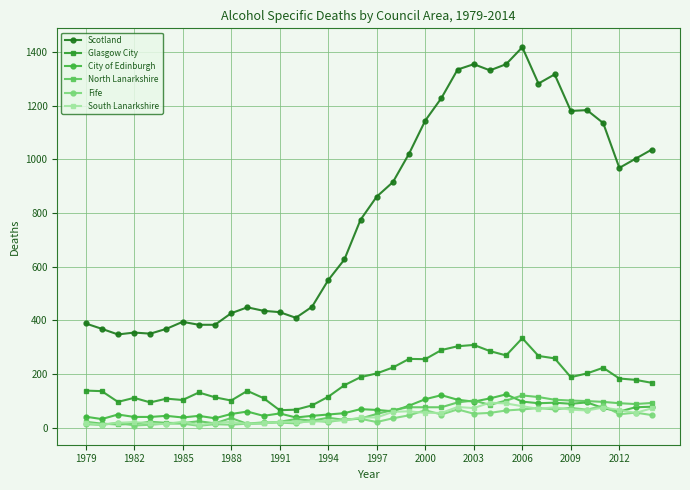

How many lines are shown in the chart?

6